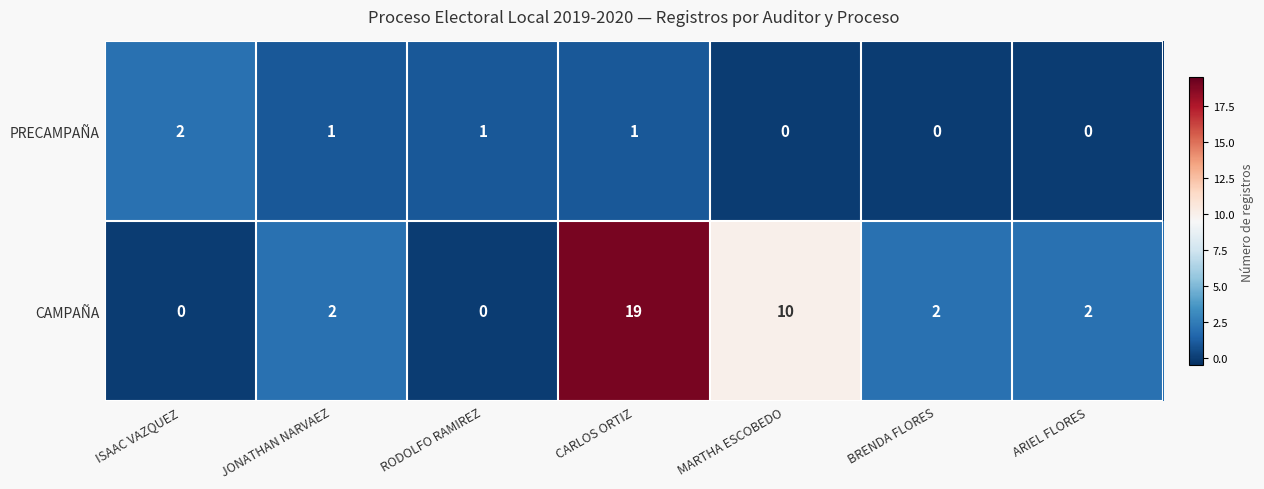

Reading left to right, transcribe all the data shown in this chart.

PRECAMPAÑA: 2	1	1	1	0	0	0
CAMPAÑA: 0	2	0	19	10	2	2